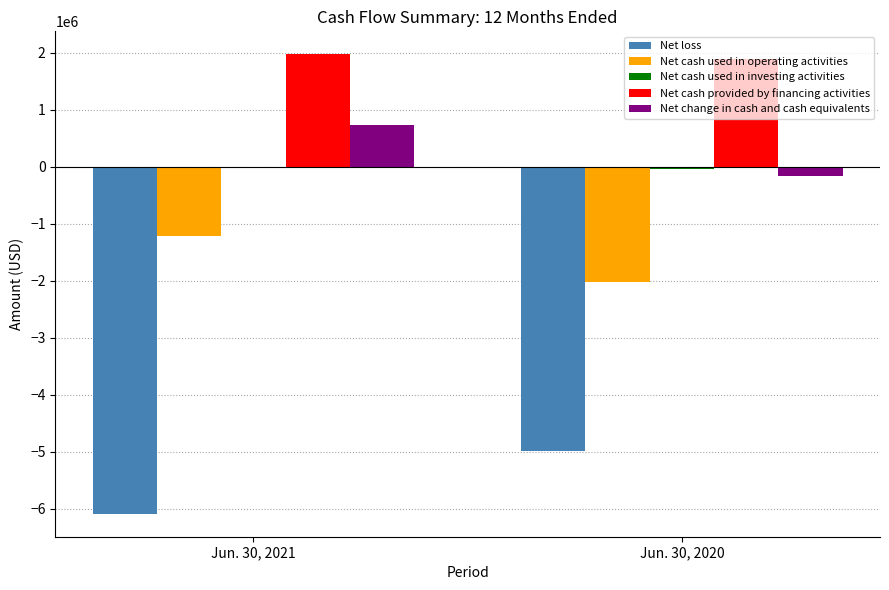

At which label is Net loss closest to -5542518?

Jun. 30, 2020